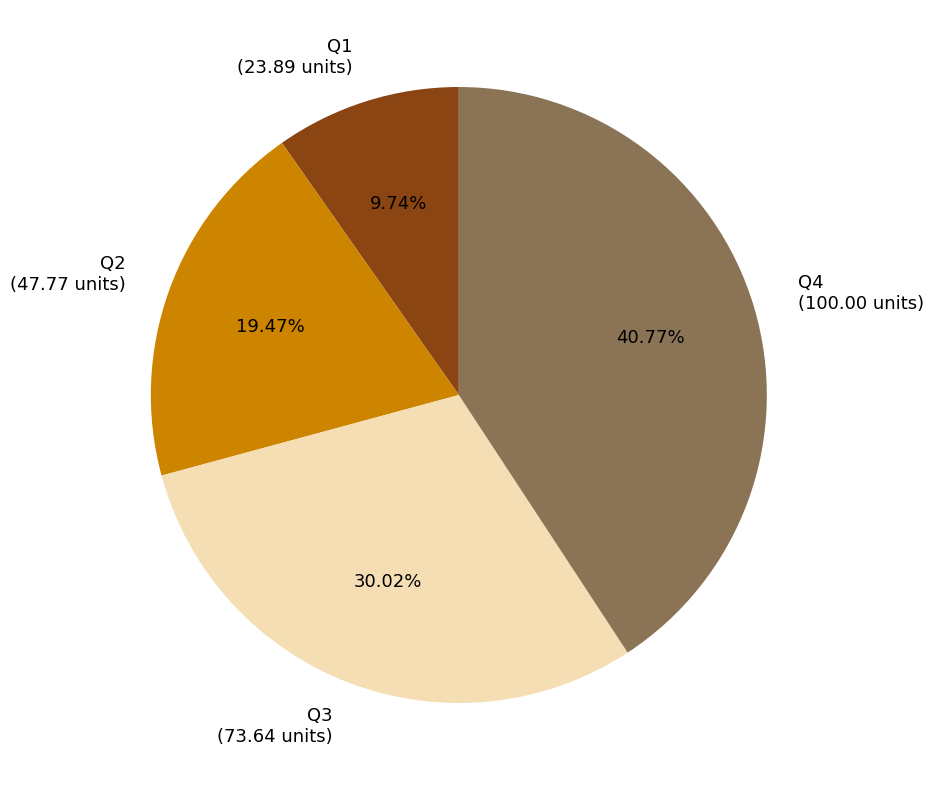

Which has a higher value, Q4 or Q1?

Q4